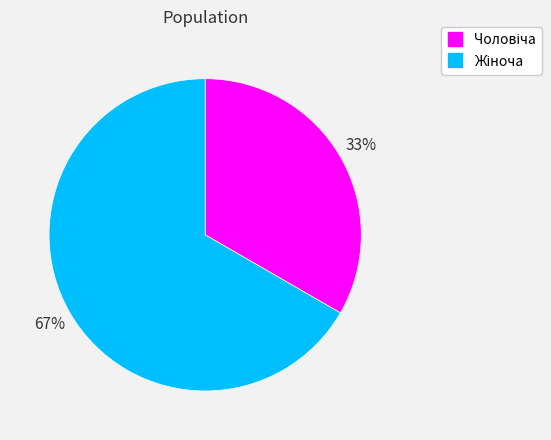

To the nearest percent, what is the average slice percentage?

50%